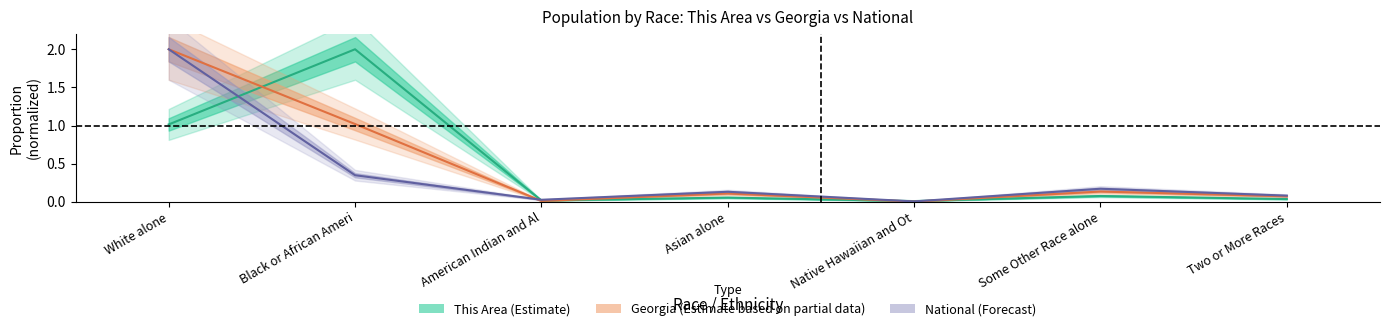

How many intersections are there between This Area and Georgia?

4